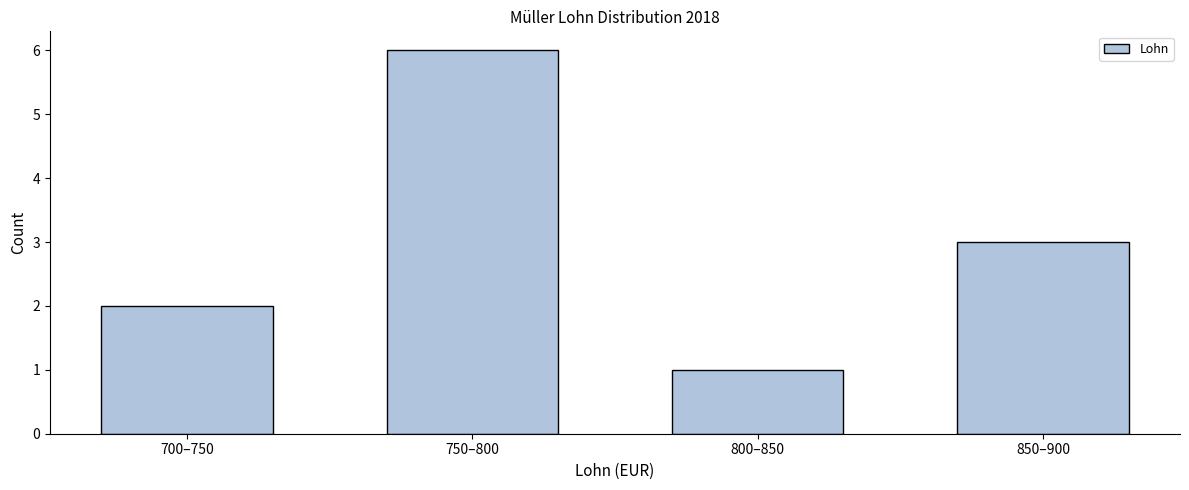

Reading left to right, extract all data points from this chart.

2	6	1	3